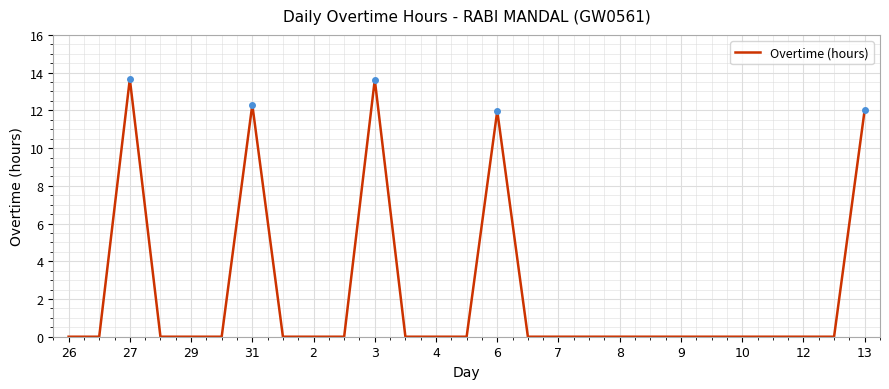

What is the greatest value displayed?

13.7